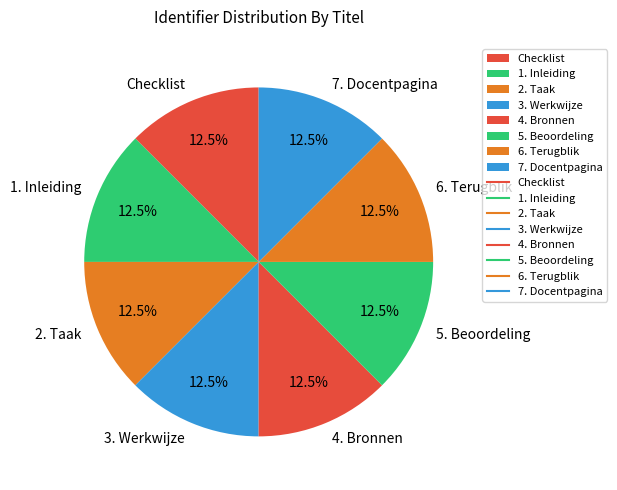

Is there a majority slice in this chart?

No